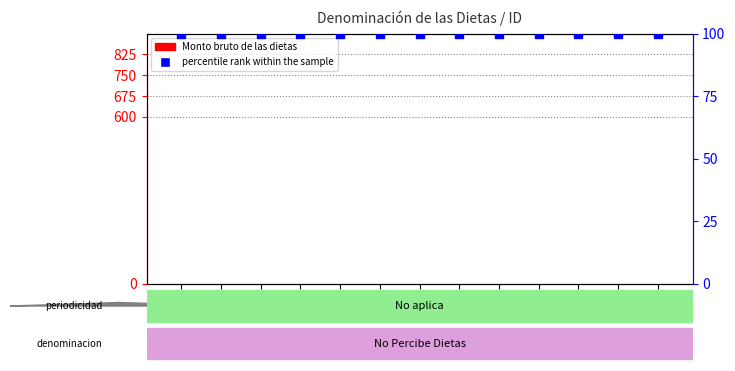

At which category is the sum across all series the highest?

1